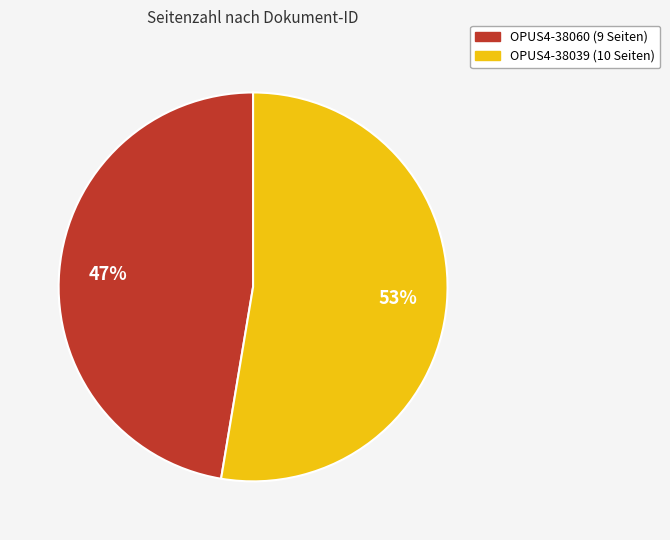

Is there a majority slice in this chart?

Yes